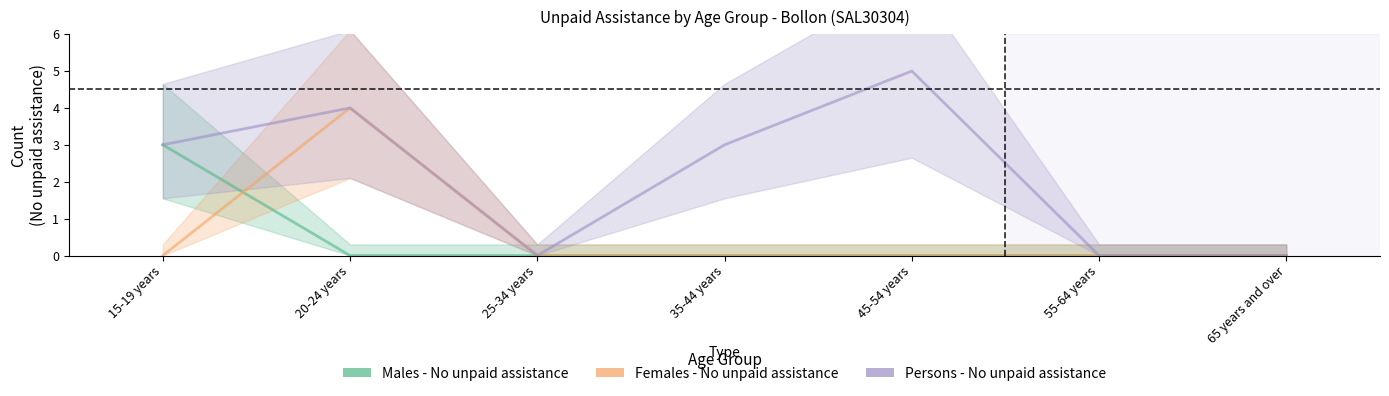

True or false: Persons - No unpaid assistance has more than 1 points higher than both neighbors.

True